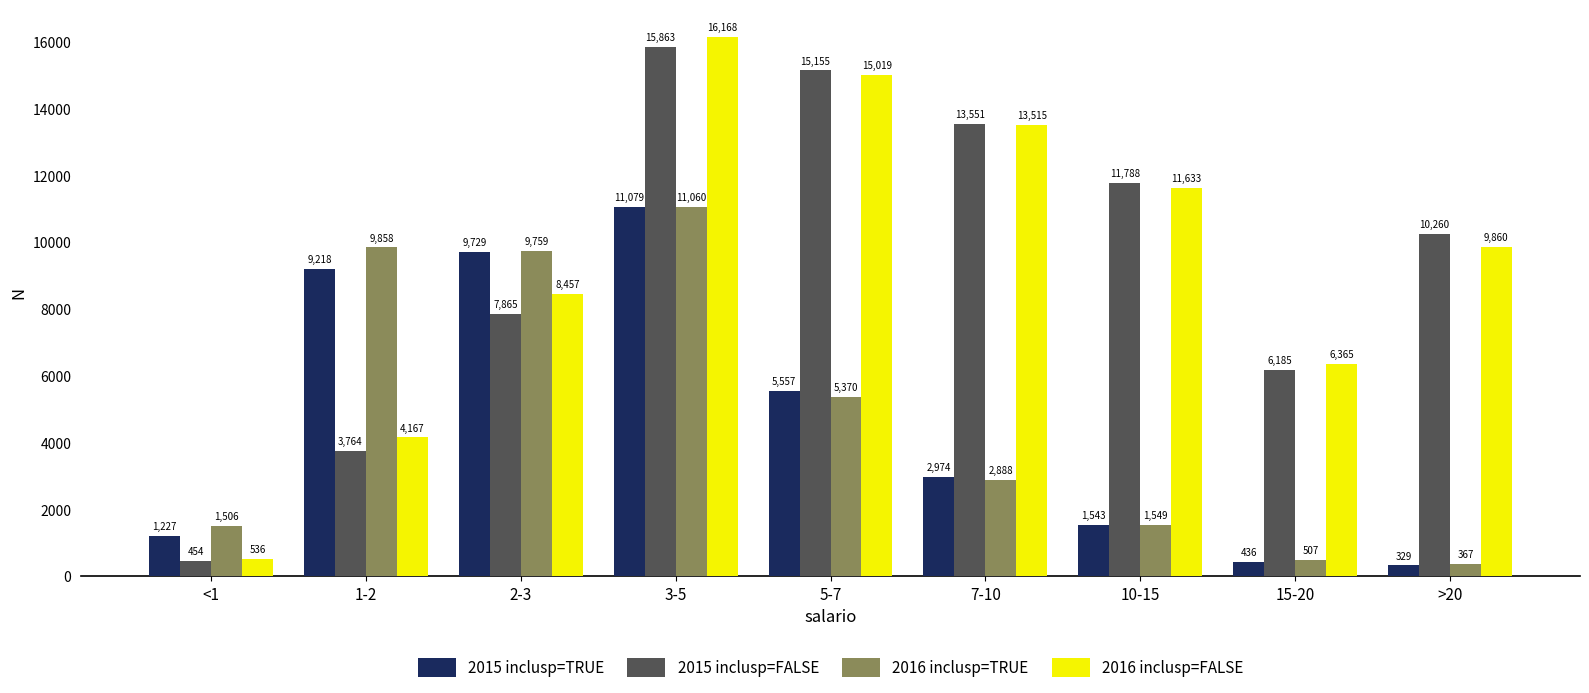

What is the difference between the 2016 inclusp=FALSE values at >20 and 10-15?

1773